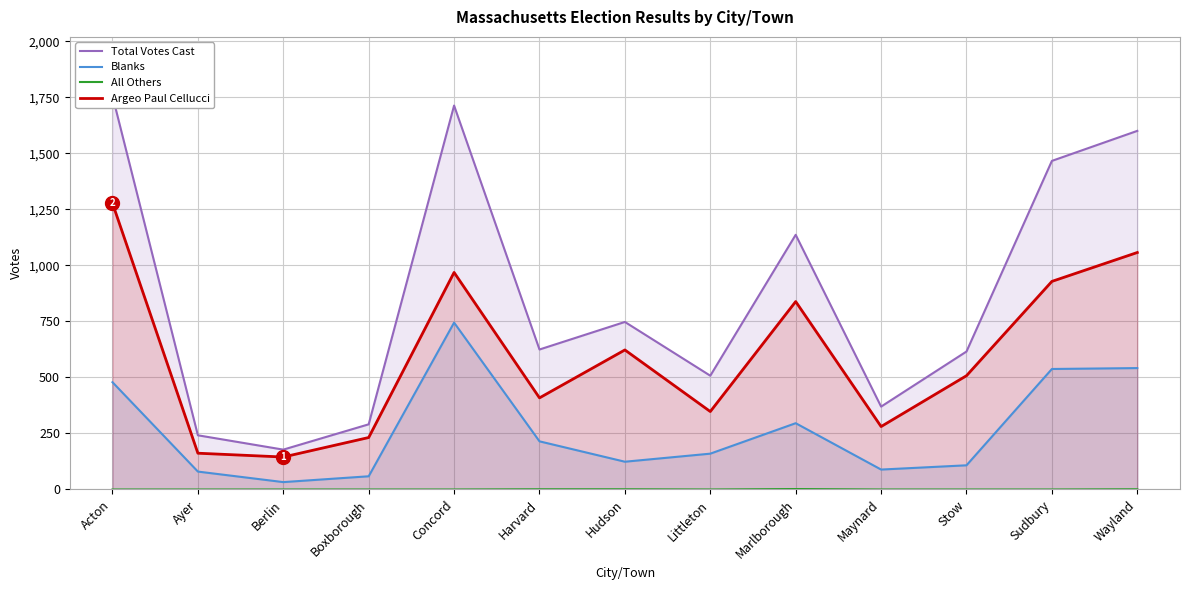

What is the label of the 2nd point from the left?

Ayer